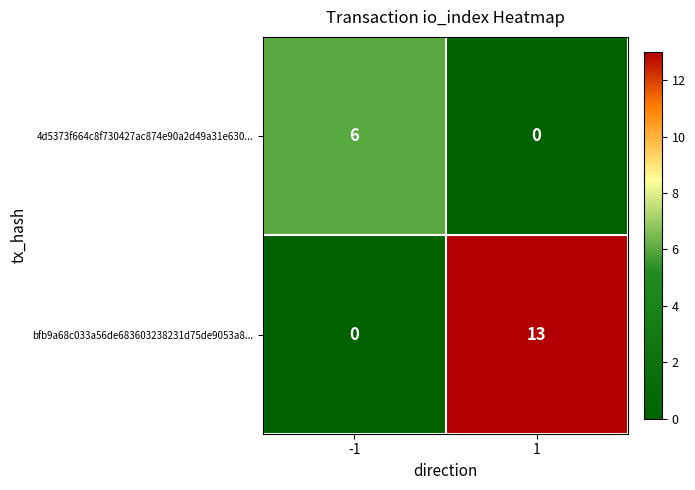

What is the difference between the maximum and minimum values in the 4d5373f664c8f730427ac874e90a2d49a31e630... series?

6